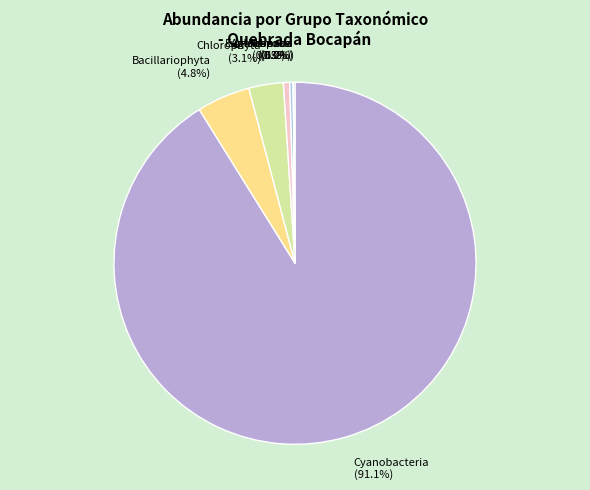

What percentage is NOT represented by Chlorophyta?

96.9%